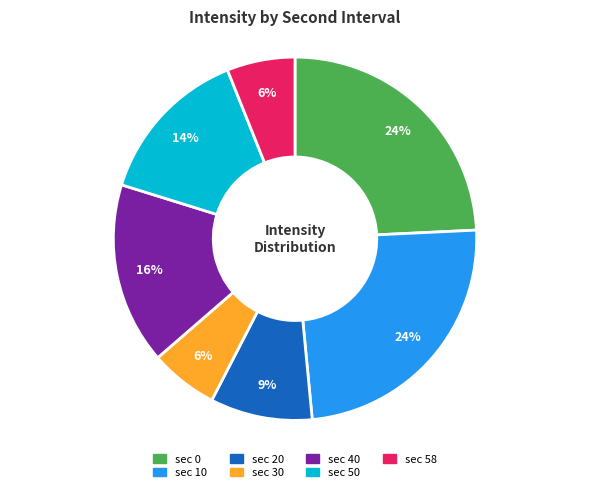

Does any single category account for the majority?

No